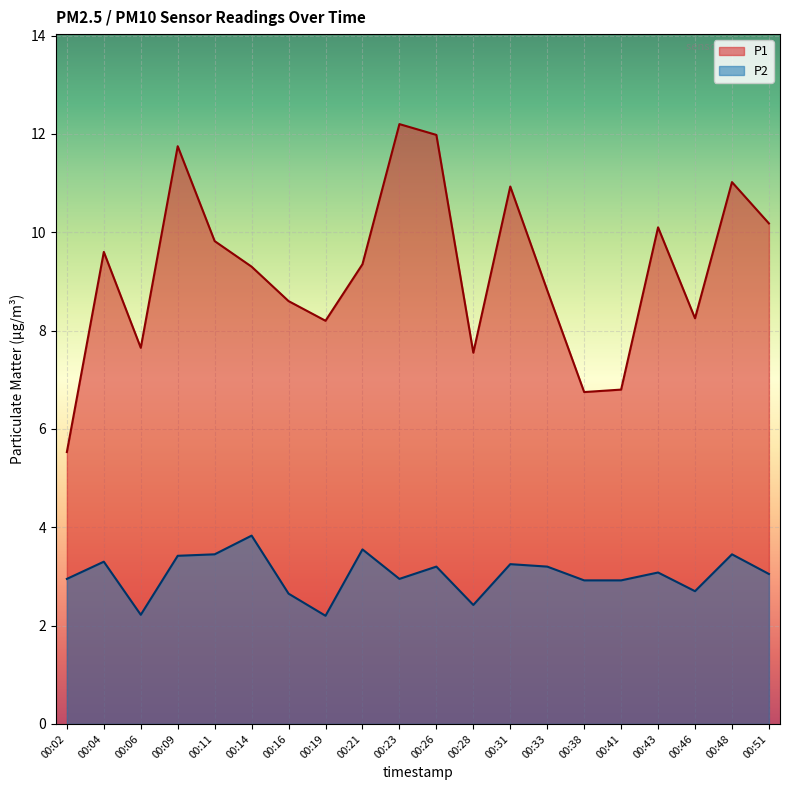

At which category does P1 reach its first local valley?

00:06